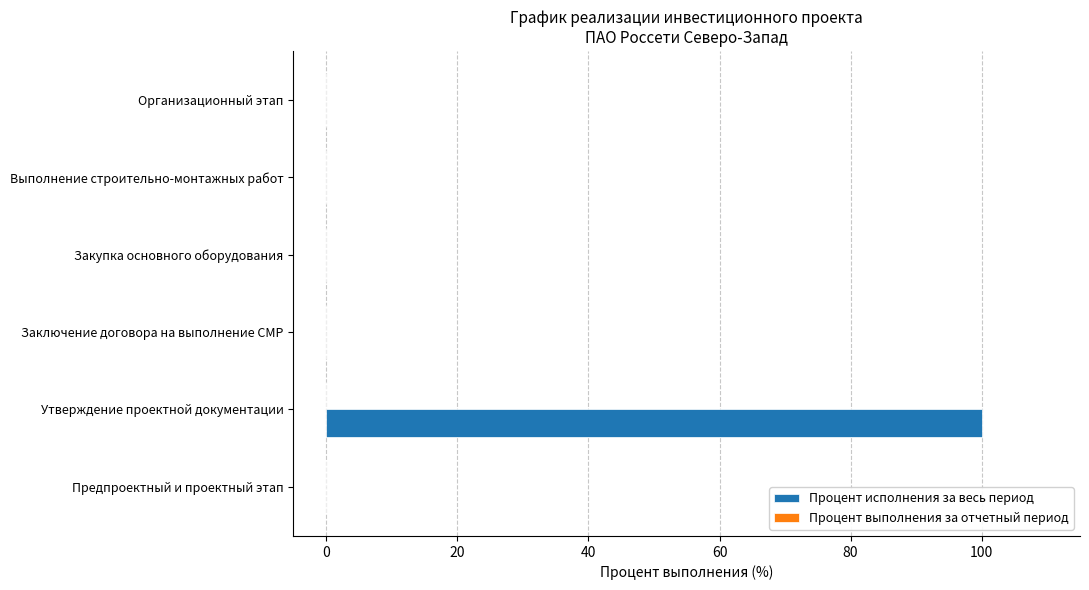

Count the number of categories in the chart.

6